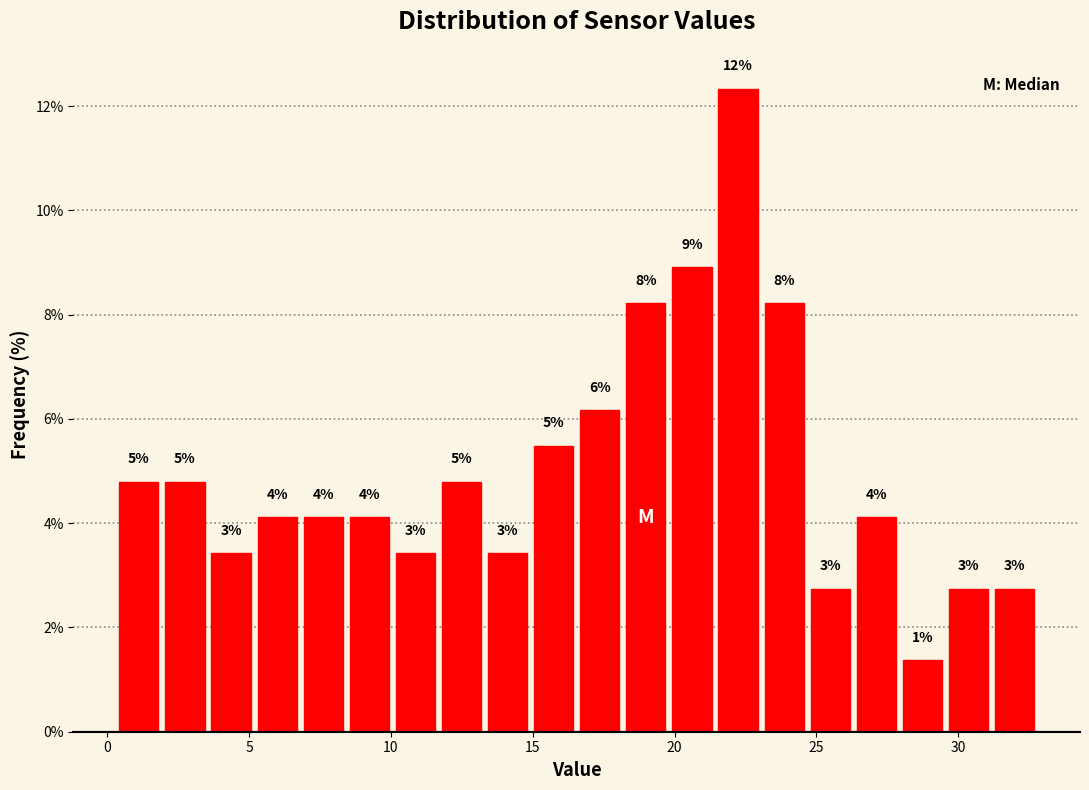

Read against the x-axis, roughly where is the centre of the tallest bar?

22.0